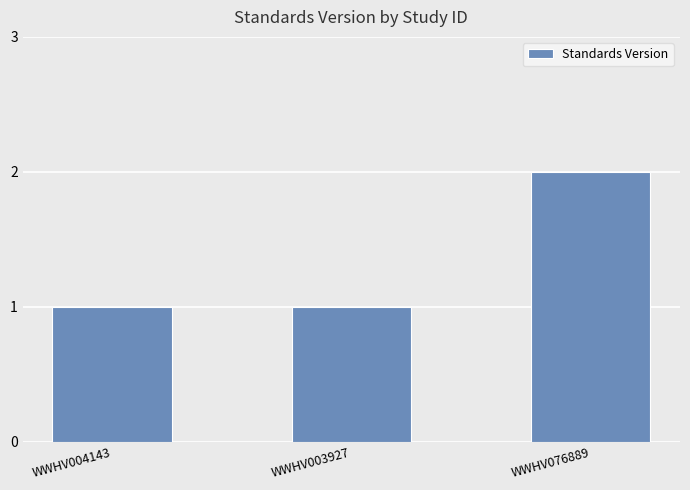

Is it true that the value at WWHV004143 is 1?

True